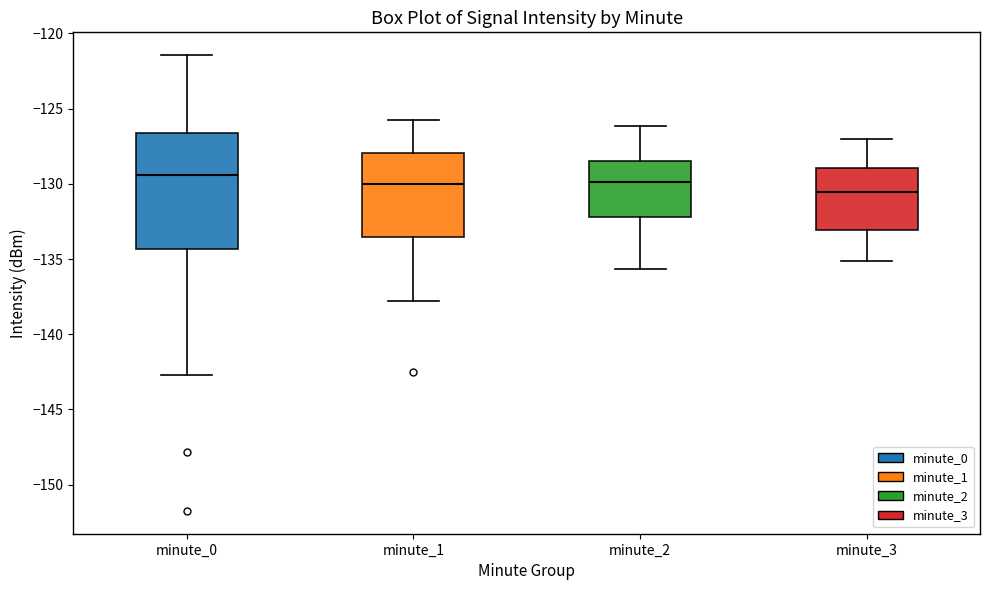

Which box is the tallest, from its lower edge to its upper edge?

minute_0